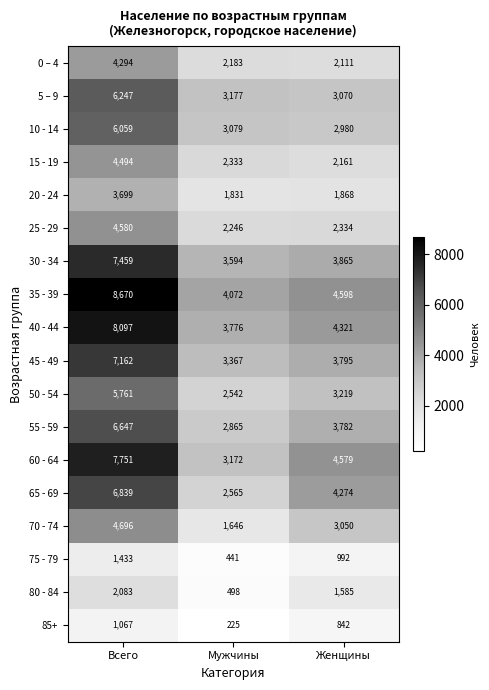

What is the maximum value shown in the chart?

8670